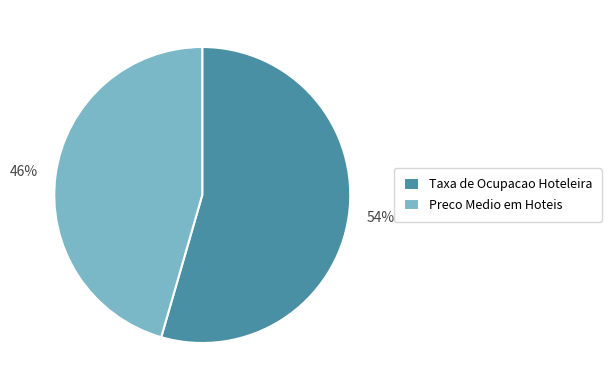

Does Preco Medio em Hoteis represent more than half of the total?

No